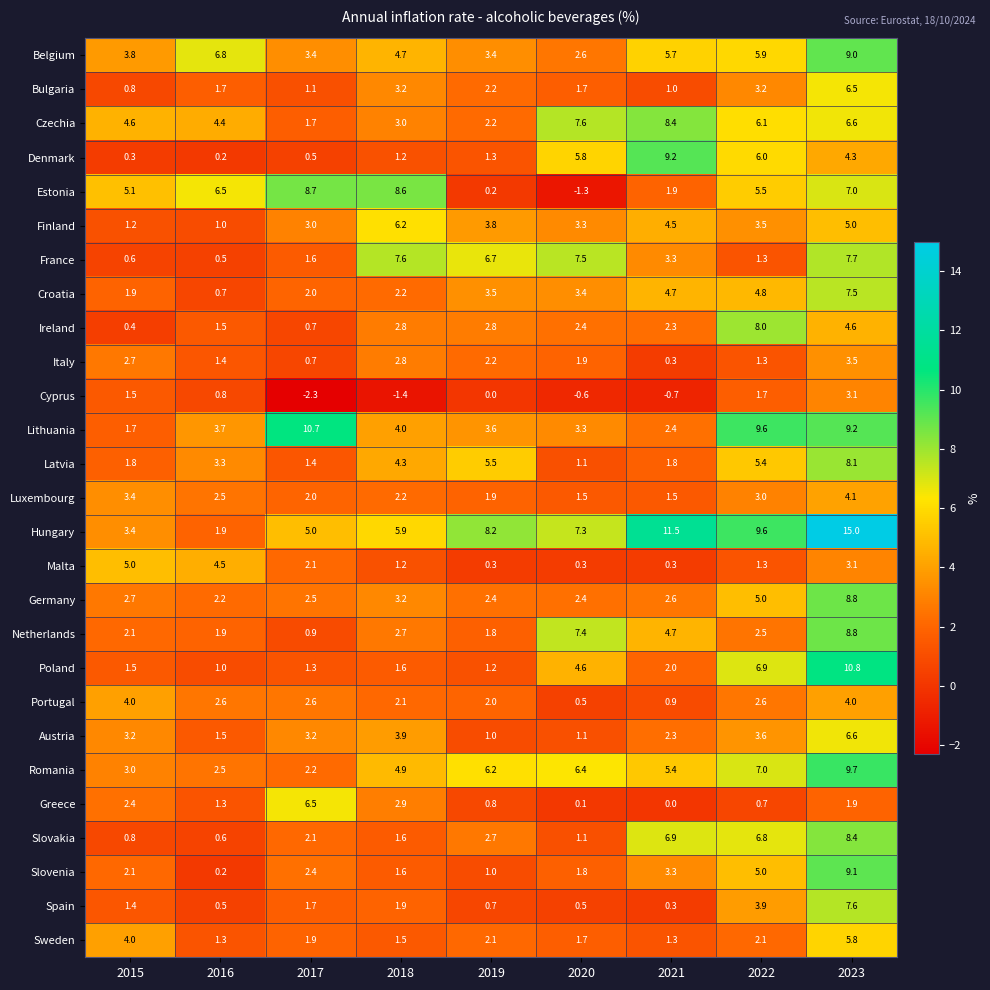

What is the average value of the Germany series?

3.5